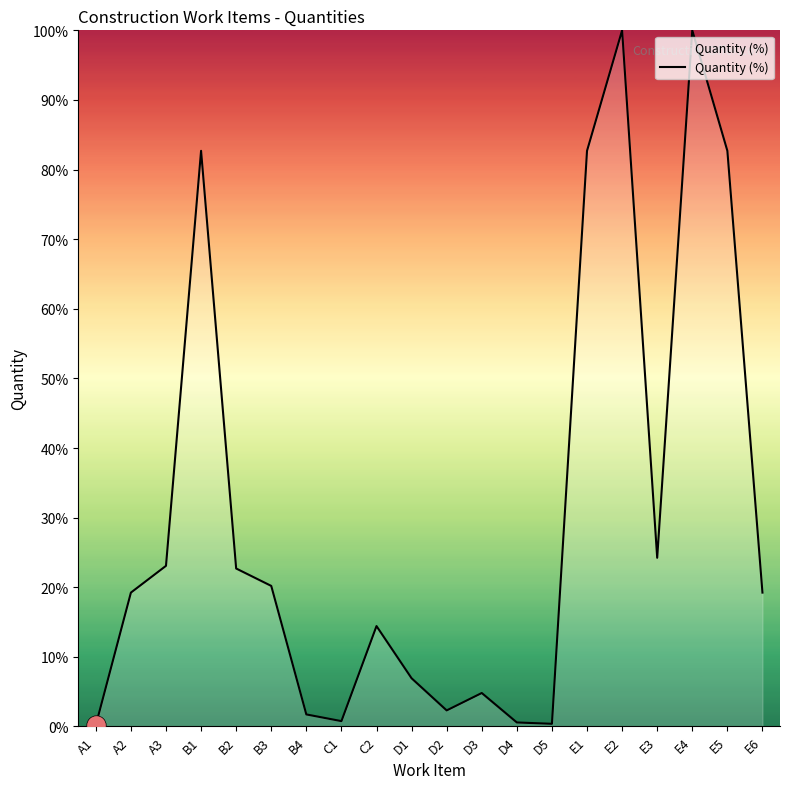

Where is the first local maximum?

B1